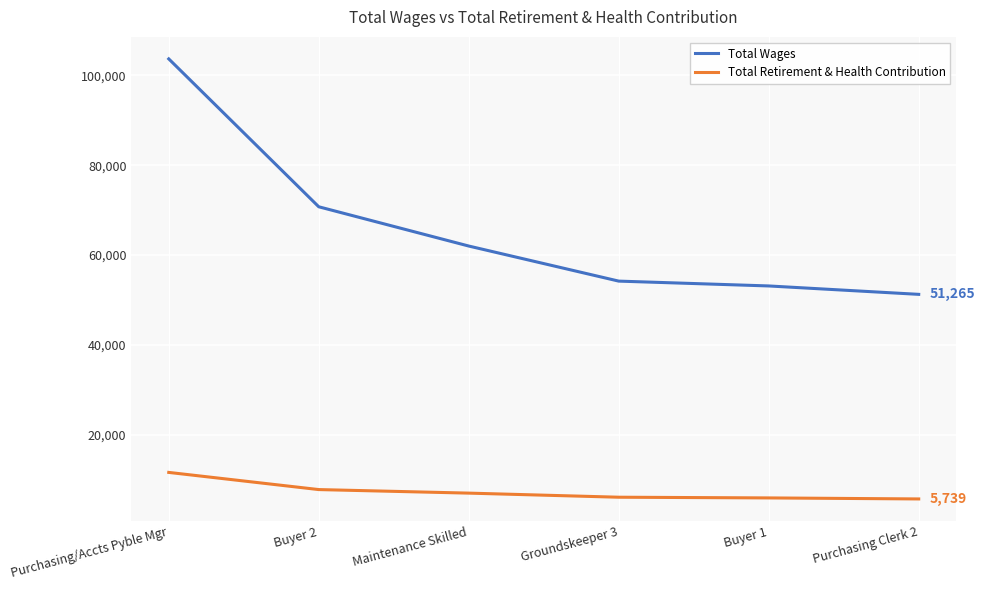

What is the difference between the maximum and second lowest values in the Total Retirement & Health Contribution series?

5677